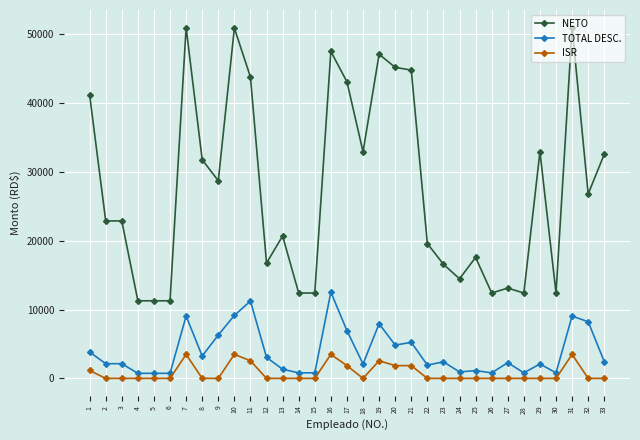

Is the value of TOTAL DESC. at 31 greater than the value of ISR at 22?

Yes